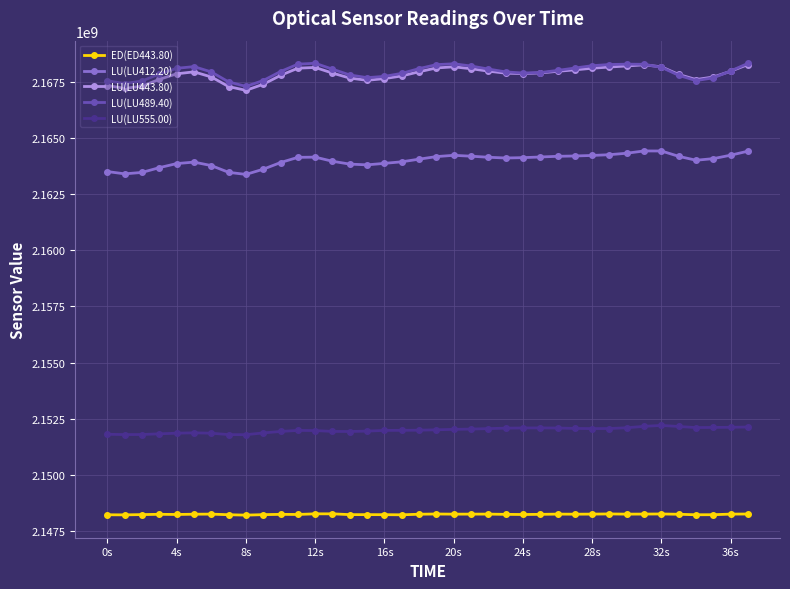

What is the value of the LU(LU443.80) point at the 19th from the left?

2167933394